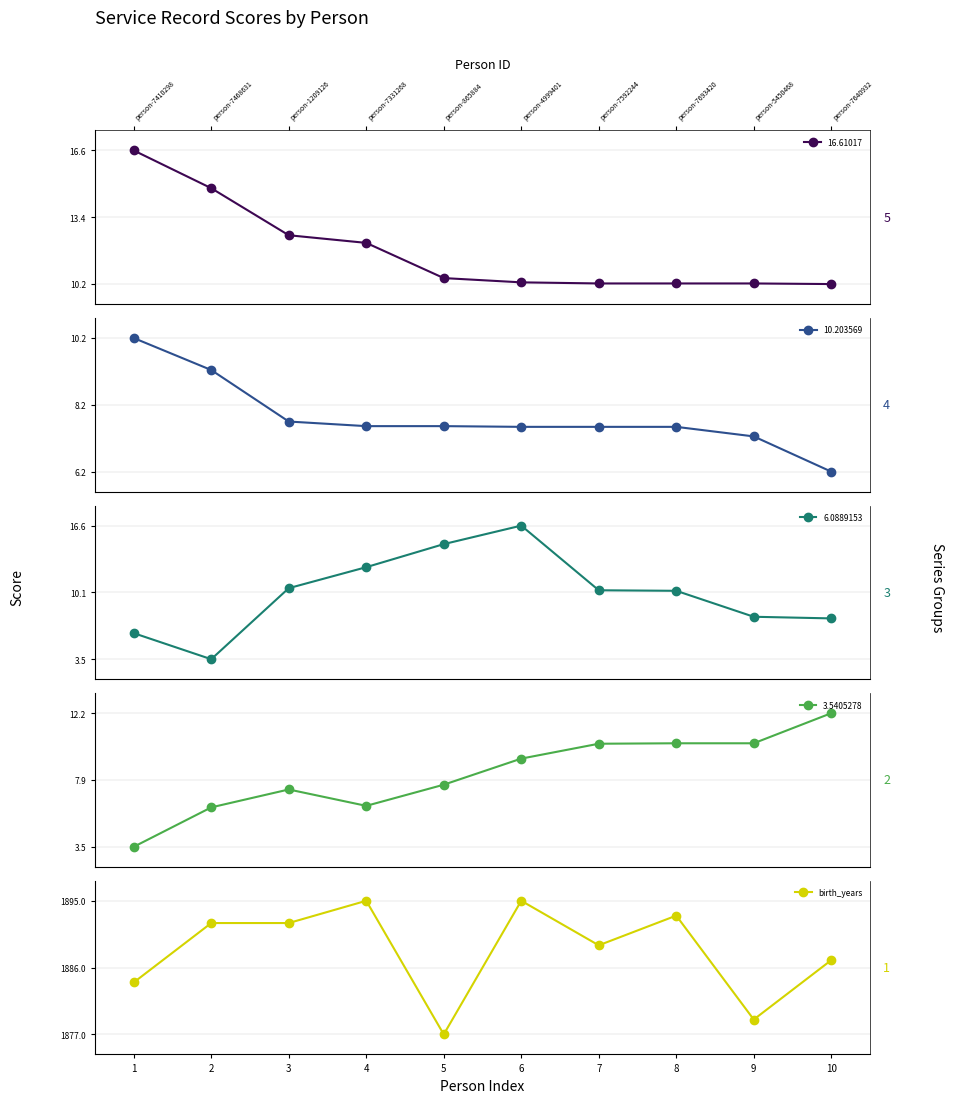

What is the value of the 10.203569 point at the 8th from the left?

7.5